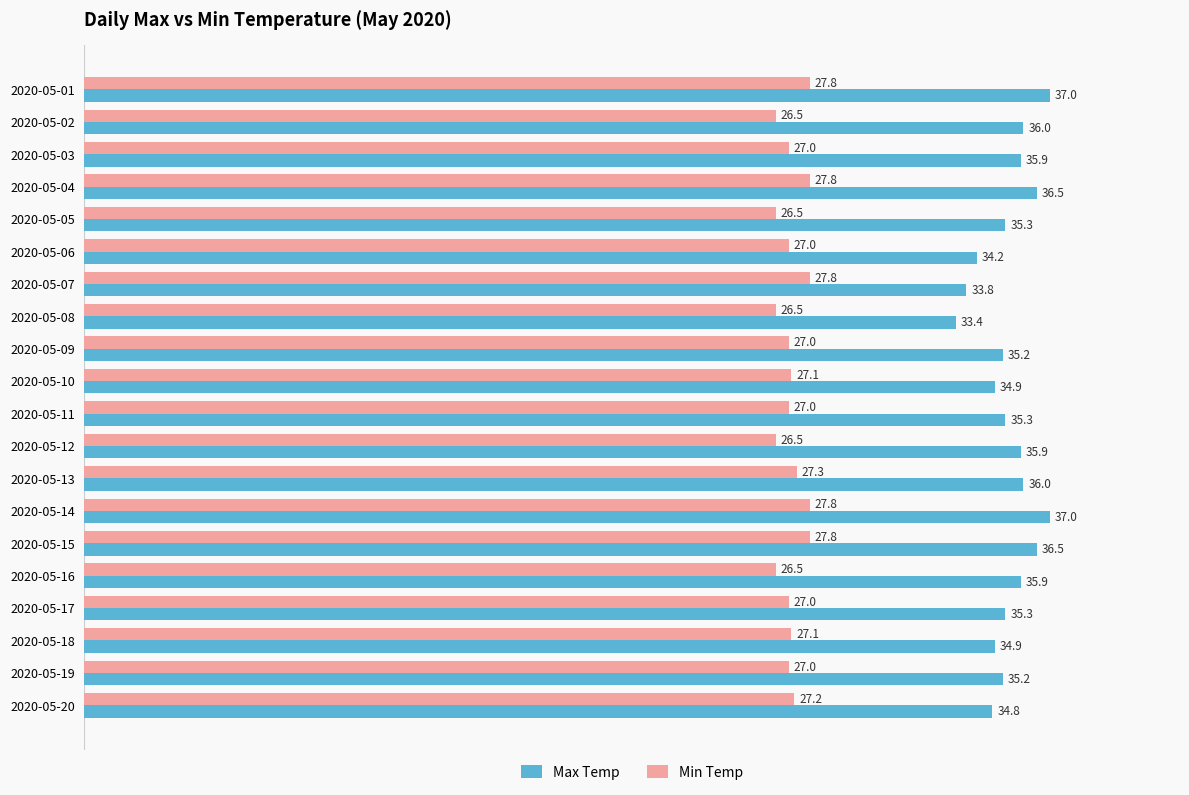

The Min Temp series shows 27.8 at 2020-05-01. True or false?

True